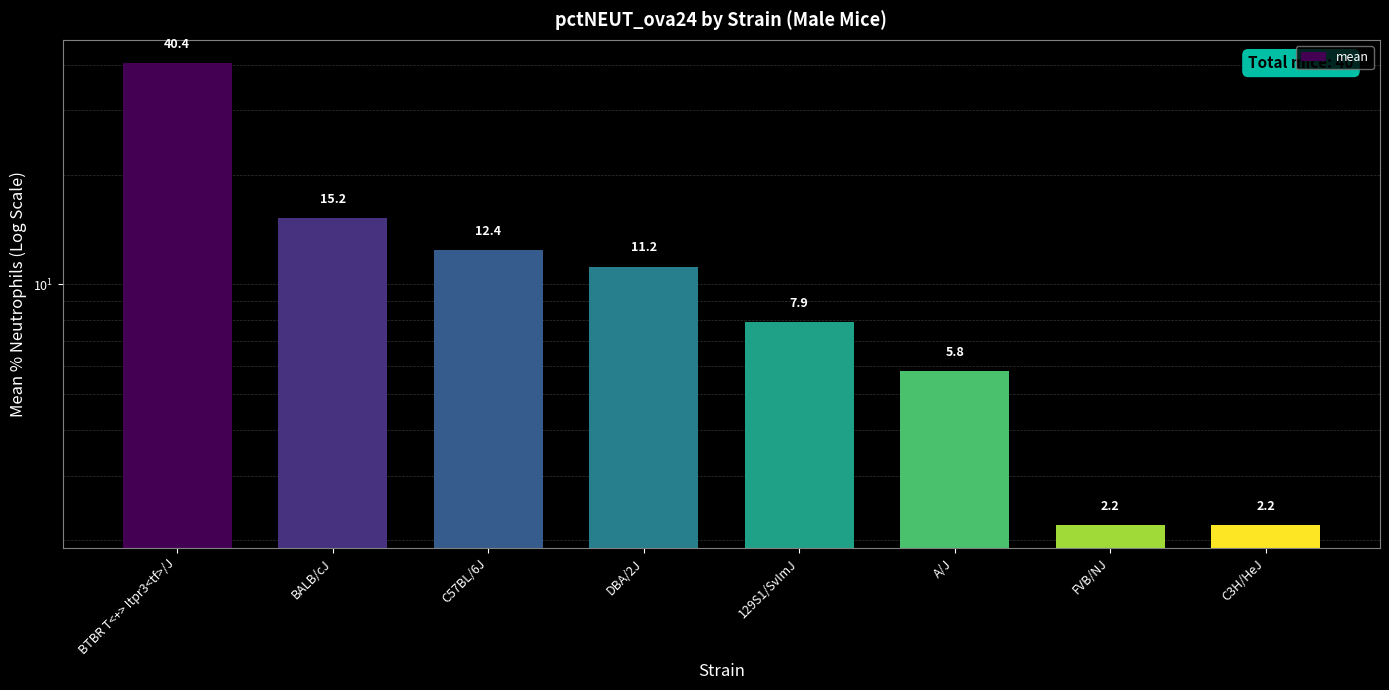

True or false: the data shows 72.4 at BTBR T<+> Itpr3<tf>/J.

False